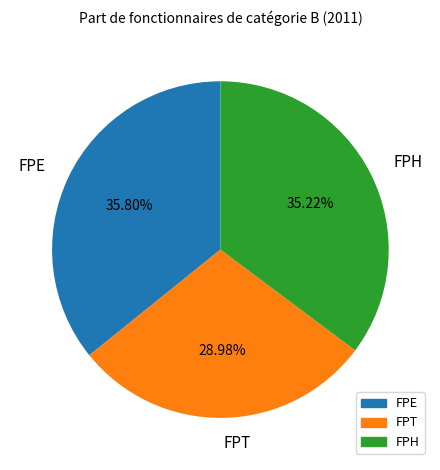

Is FPE the majority of the pie?

No